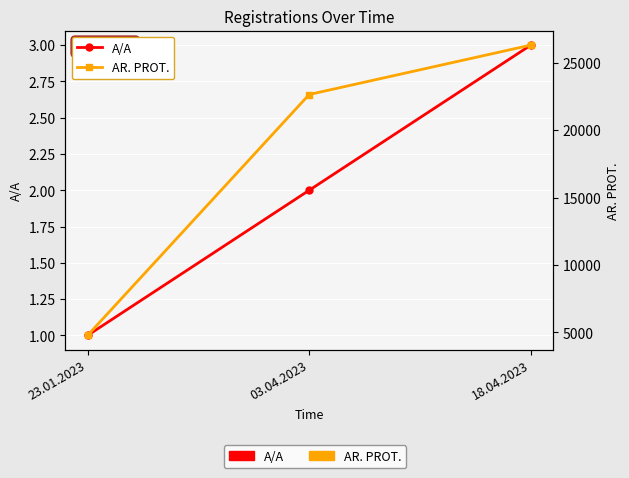

The value of AR. PROT. at 18.04.2023 is 26314. True or false?

True